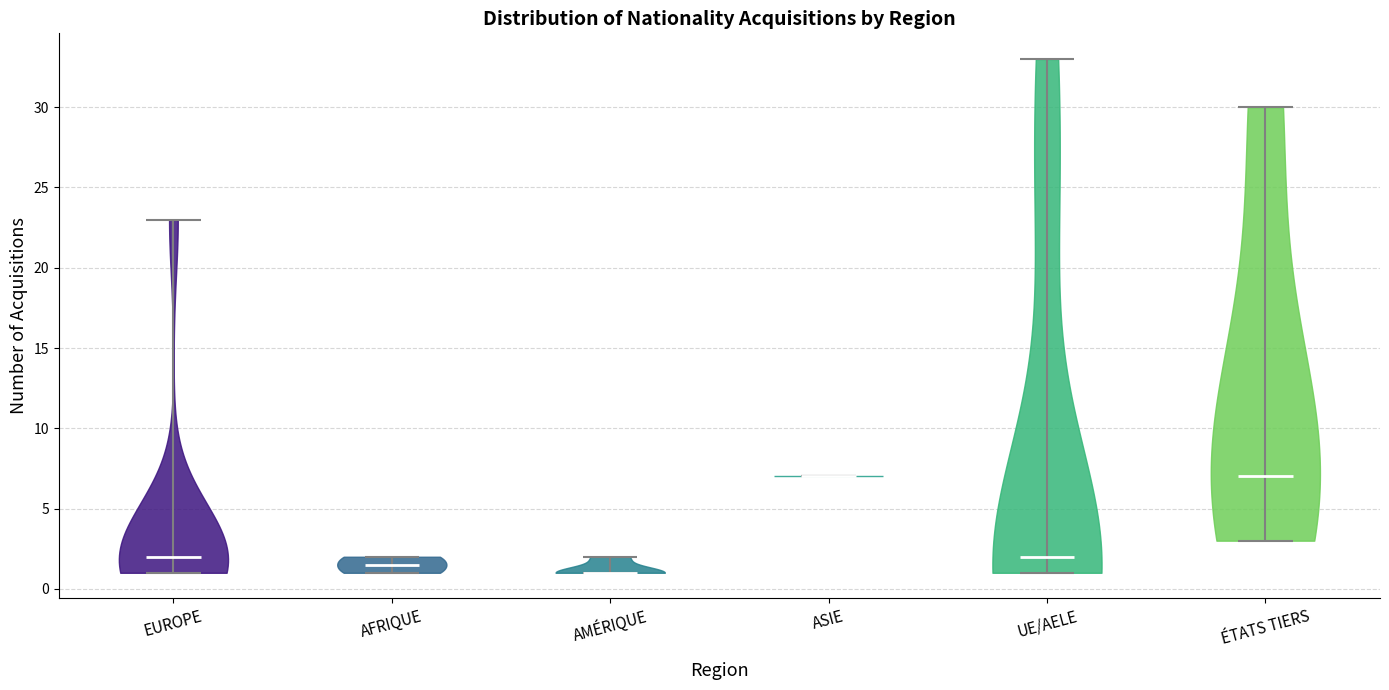

Reading left to right, read every violin against the y-axis: where its median line is, and the lowest and highest points it reaches. The values are not printed on the chart, so give them approximately, as read against the axis.

EUROPE: median line 2.0, lowest point 1.0, highest point 23.0
AFRIQUE: median line 1.5, lowest point 1.0, highest point 2.0
AMÉRIQUE: median line 1.0, lowest point 1.0, highest point 2.0
ASIE: median line 7.0, lowest point 7.0, highest point 7.0
UE/AELE: median line 2.0, lowest point 1.0, highest point 33.0
ÉTATS TIERS: median line 7.0, lowest point 3.0, highest point 30.0